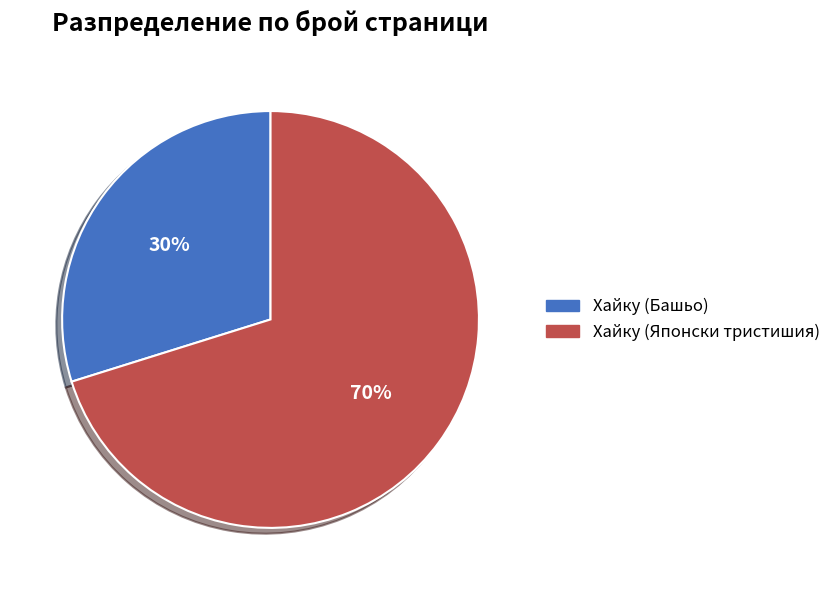

To the nearest percent, what portion does Хайку (Японски тристишия) represent?

70%